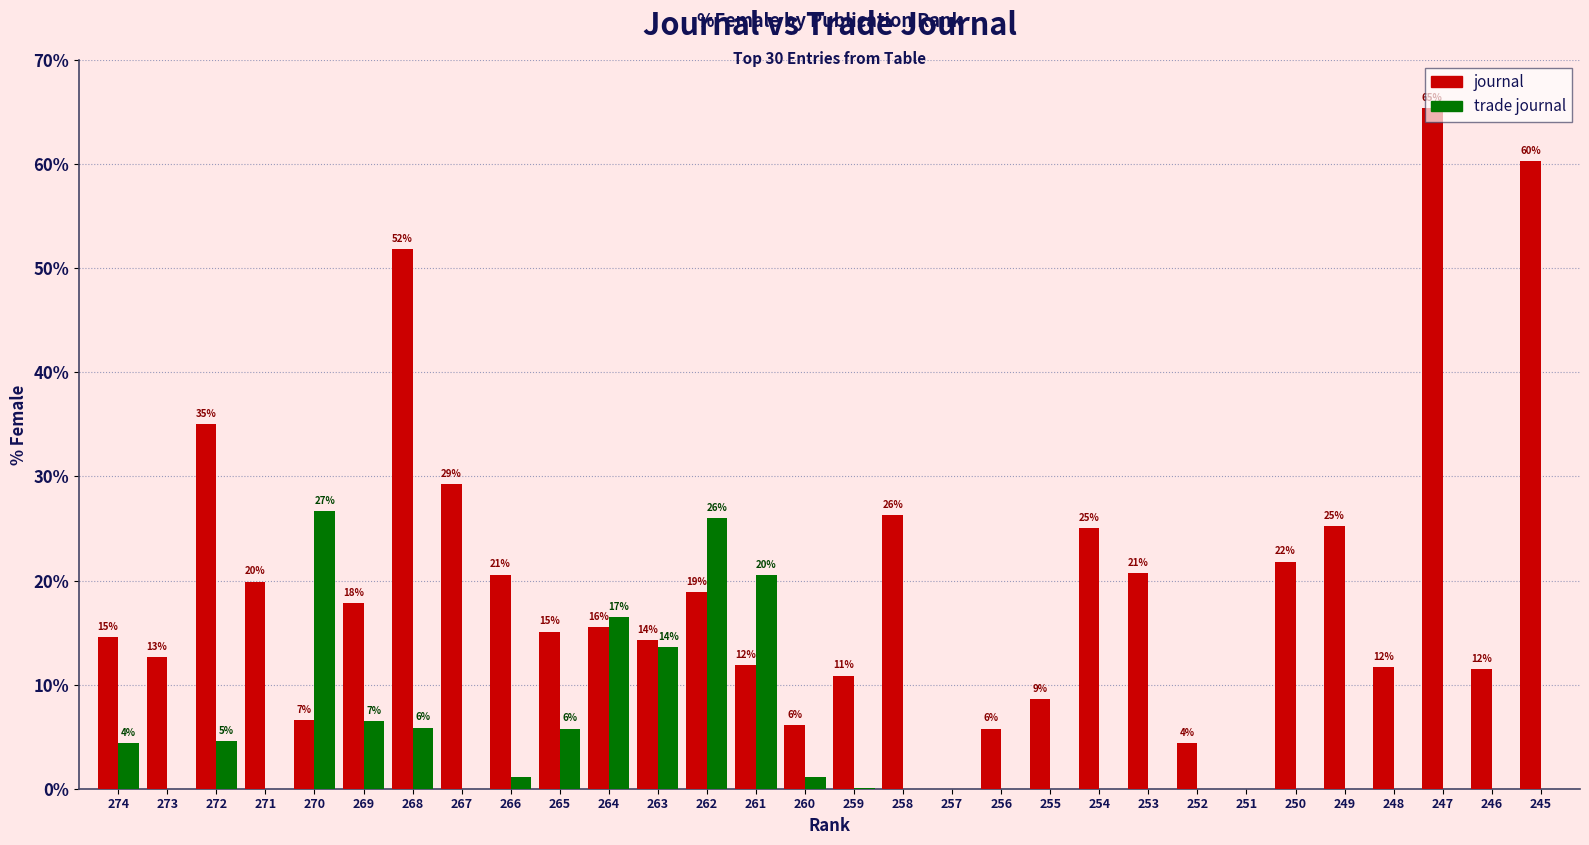

Does the chart contain stacked bars?

No